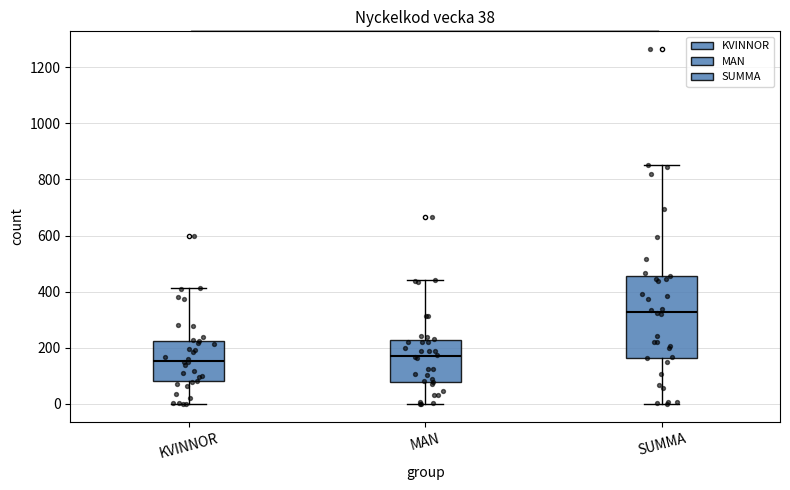

Which box is the tallest, from its lower edge to its upper edge?

SUMMA